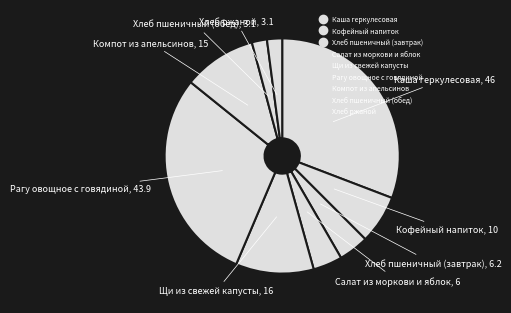

Count the number of slices in the pie.

9